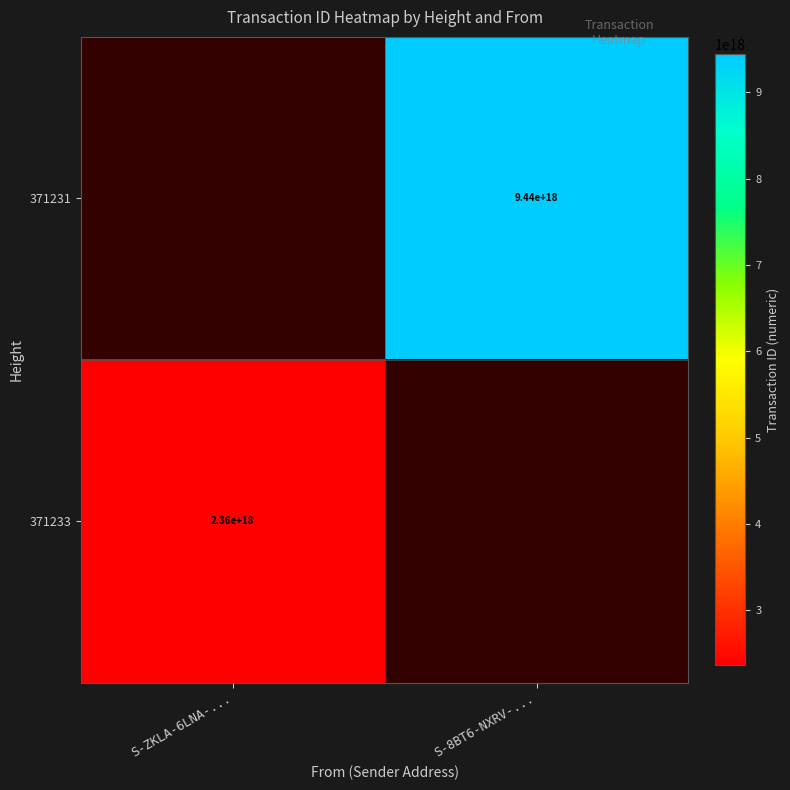

What is the maximum value shown in the chart?

9439634992138987520